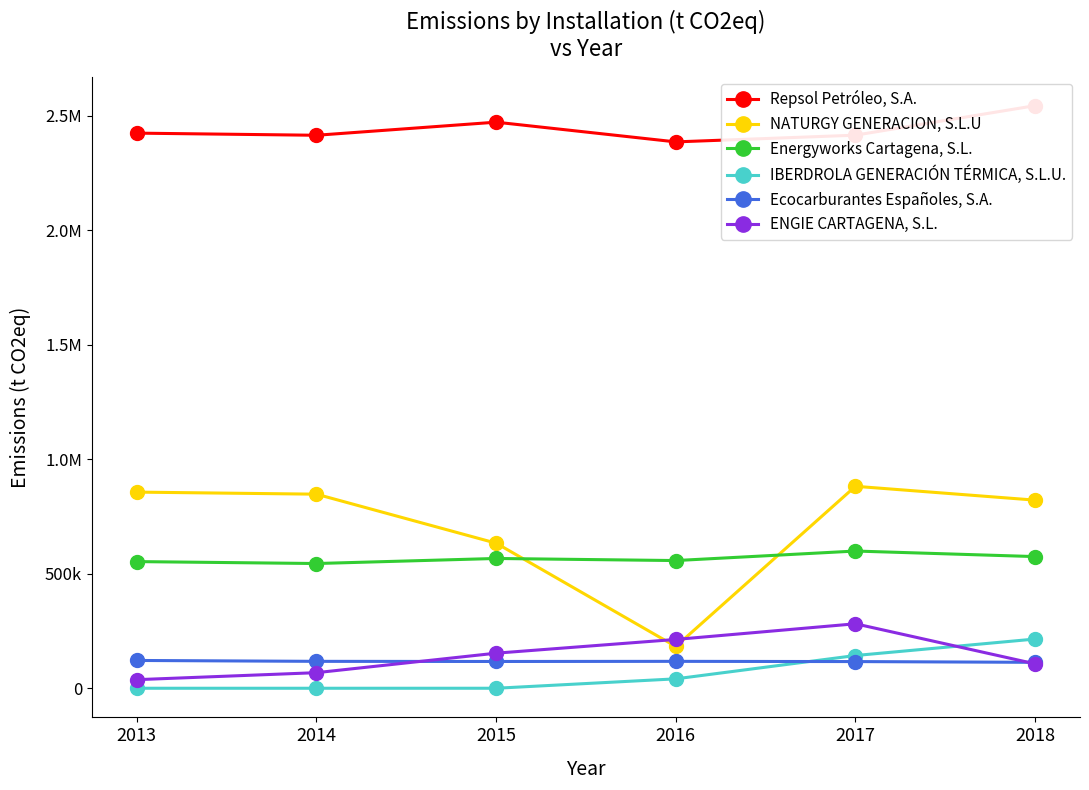

Rank the categories by IBERDROLA GENERACIÓN TÉRMICA, S.L.U. value from lowest to highest.

2014, 2013, 2015, 2016, 2017, 2018